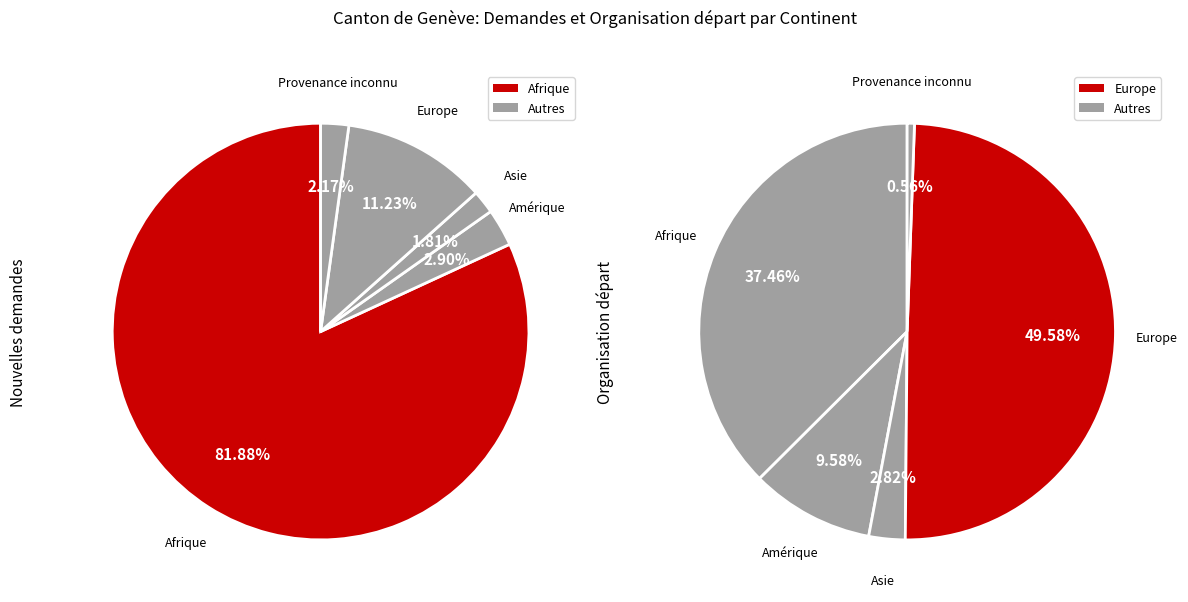

Do Provenance inconnu and Asie together represent more than half of the pie?

No